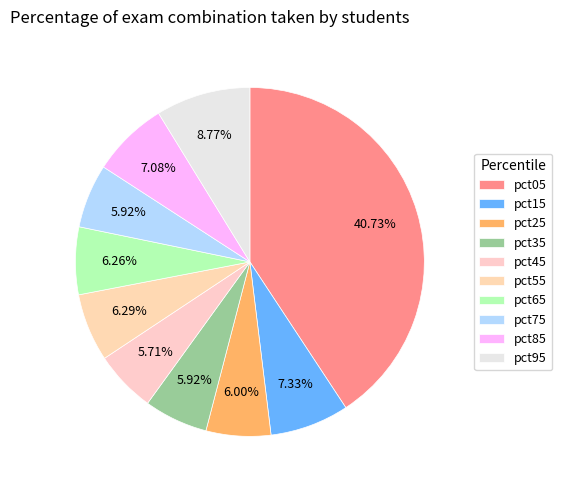

How many segments does this pie chart have?

10